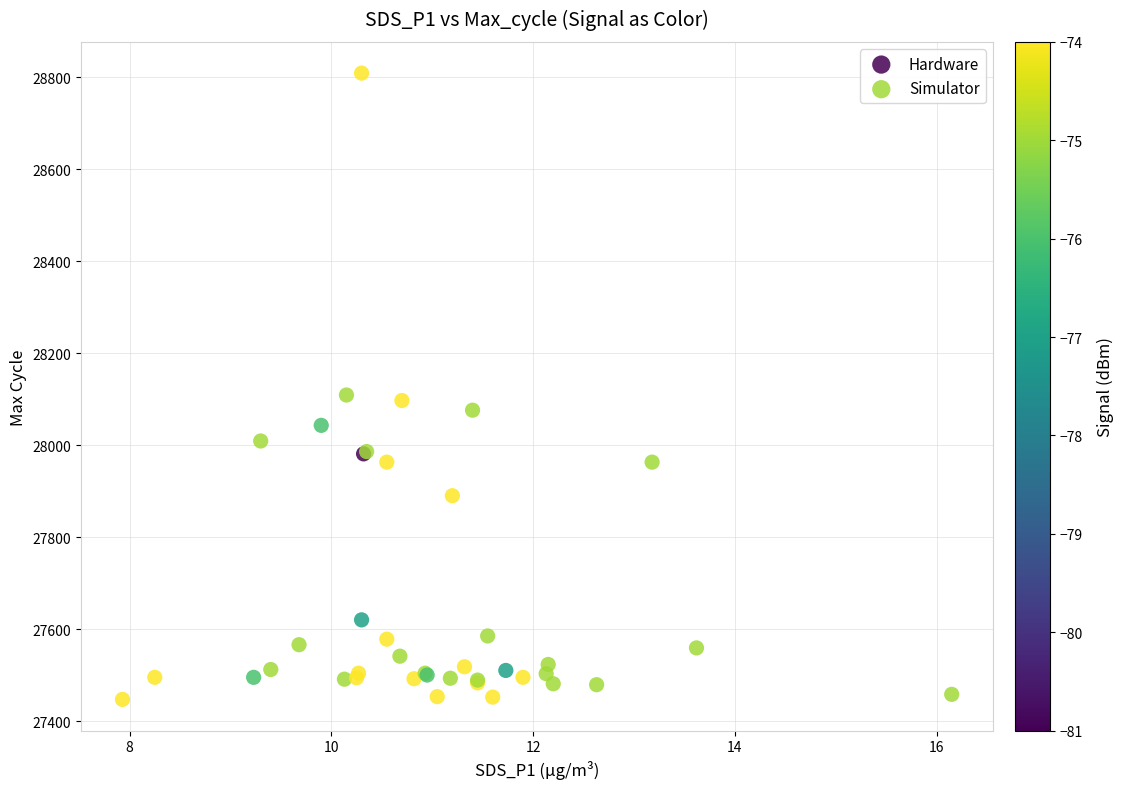

Which series contains the highest Y value?

Simulator